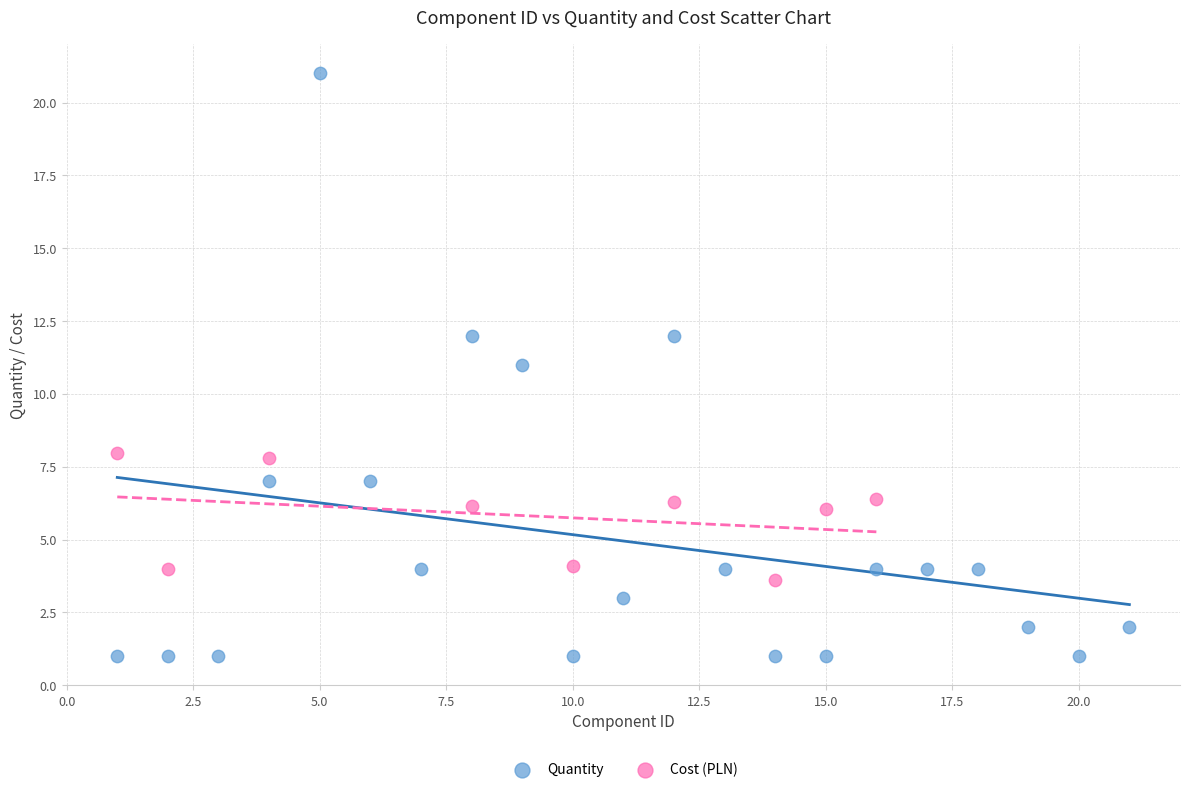

Which series has the largest Y range (max minus min)?

Quantity